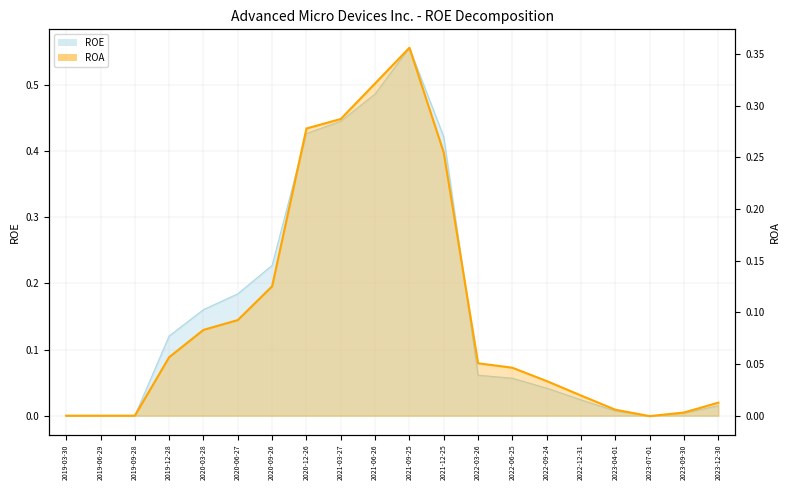

After their last crossing, which series has the higher values: ROA or ROE?

ROE